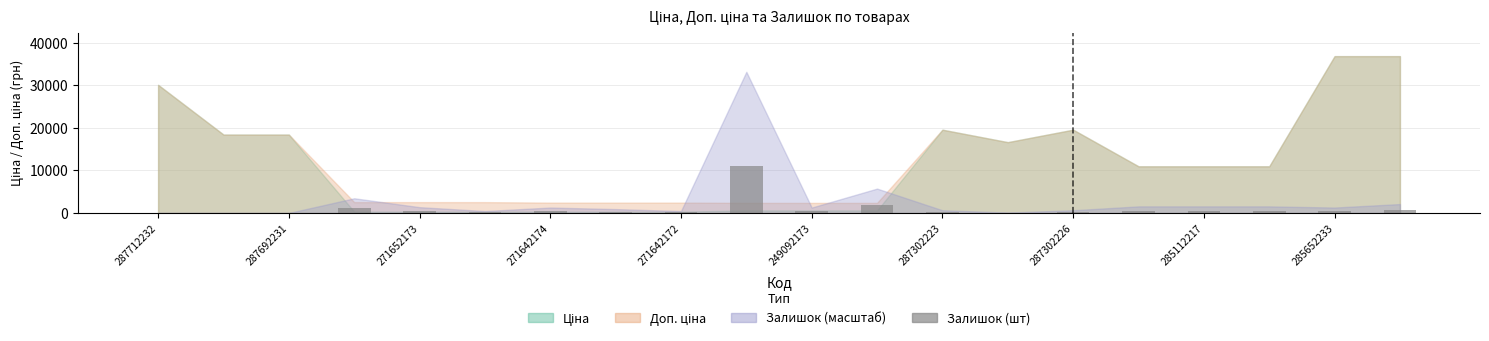

What is the sum of all values?

19137.5